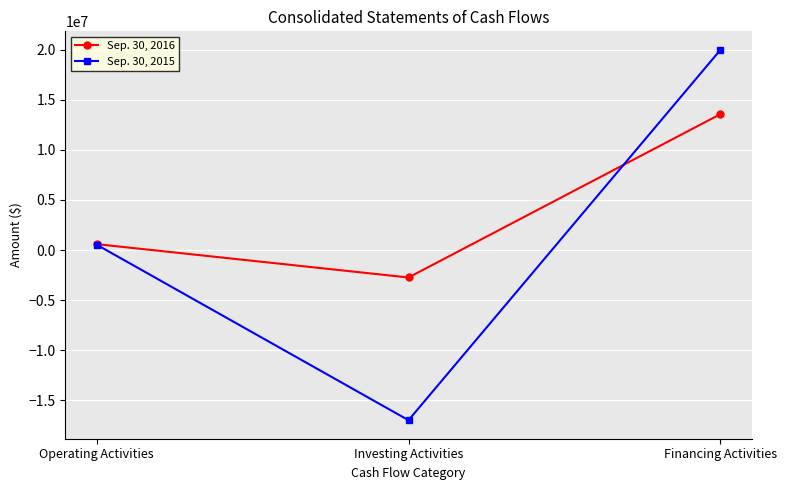

Which series has the largest range (max minus min)?

Sep. 30, 2015